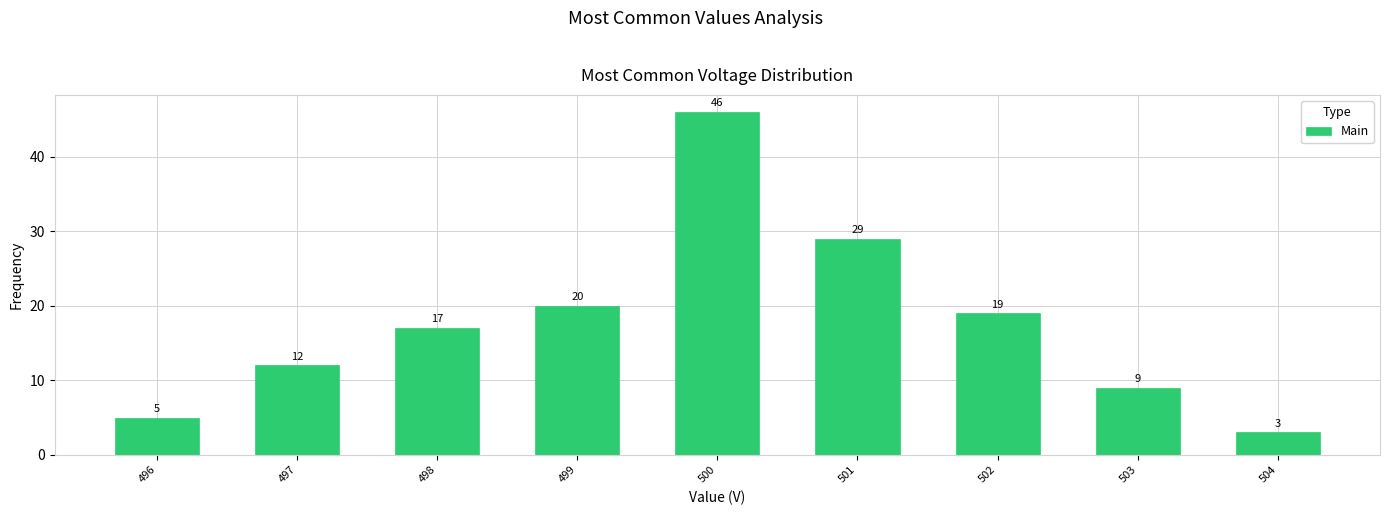

Reading left to right, what are all the values shown in this chart?

5	12	17	20	46	29	19	9	3